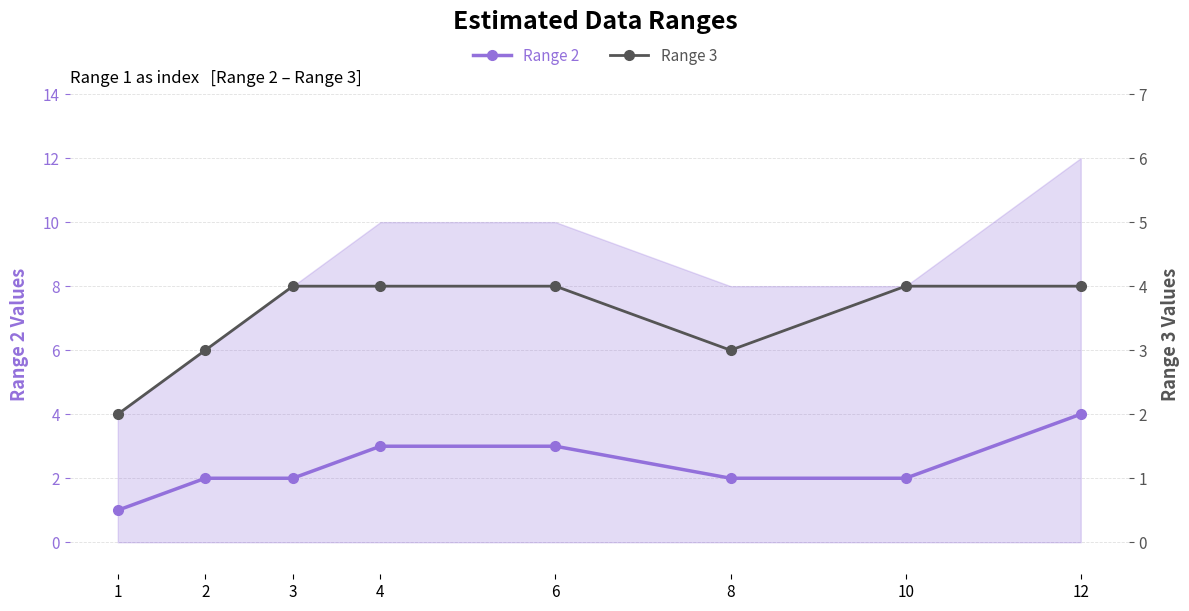

Is the value of Range 3 at 2 greater than the value of Range 2 at 1?

Yes